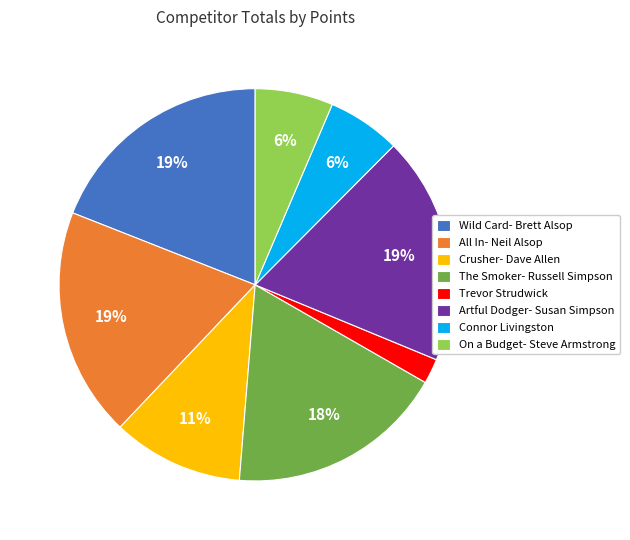

Which has a higher value, Connor Livingston or The Smoker- Russell Simpson?

The Smoker- Russell Simpson